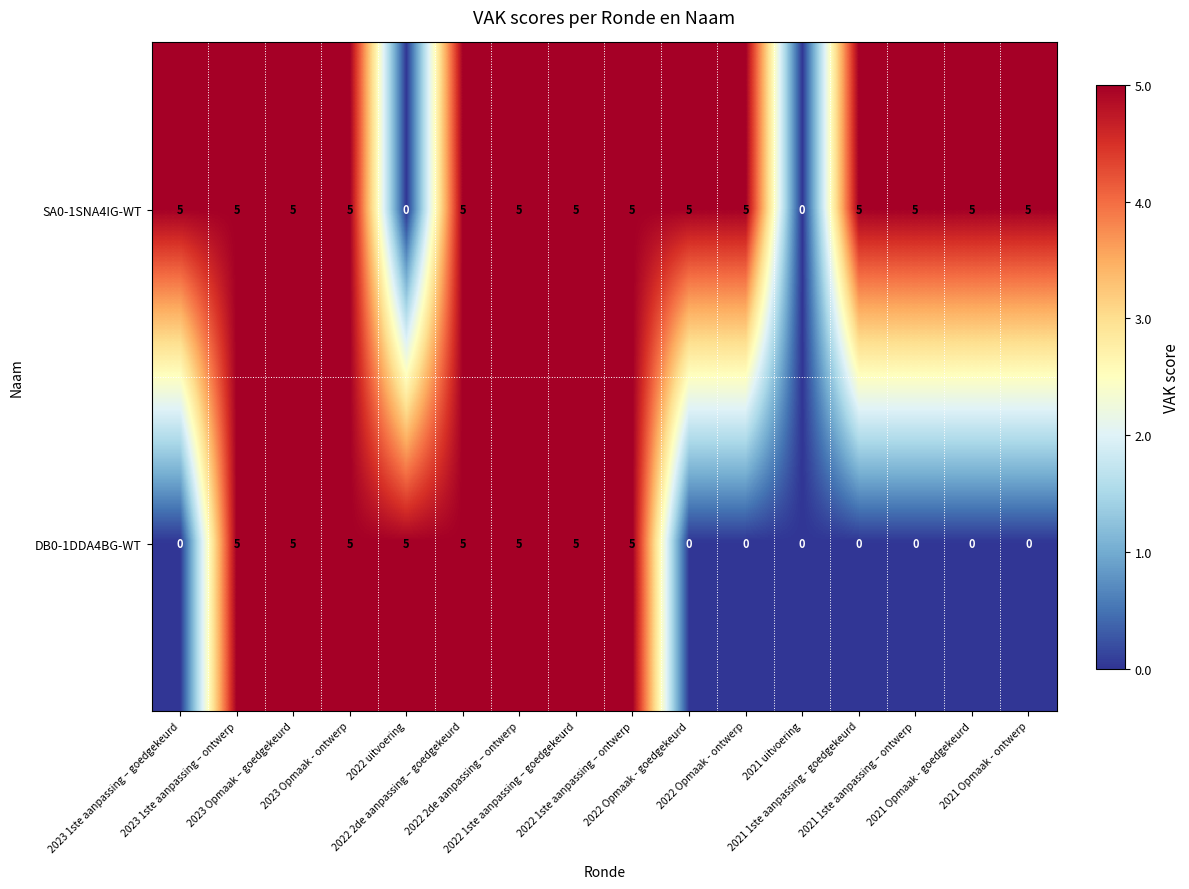

What is the spread (max minus min) of values at 2021 Opmaak - goedgekeurd?

5